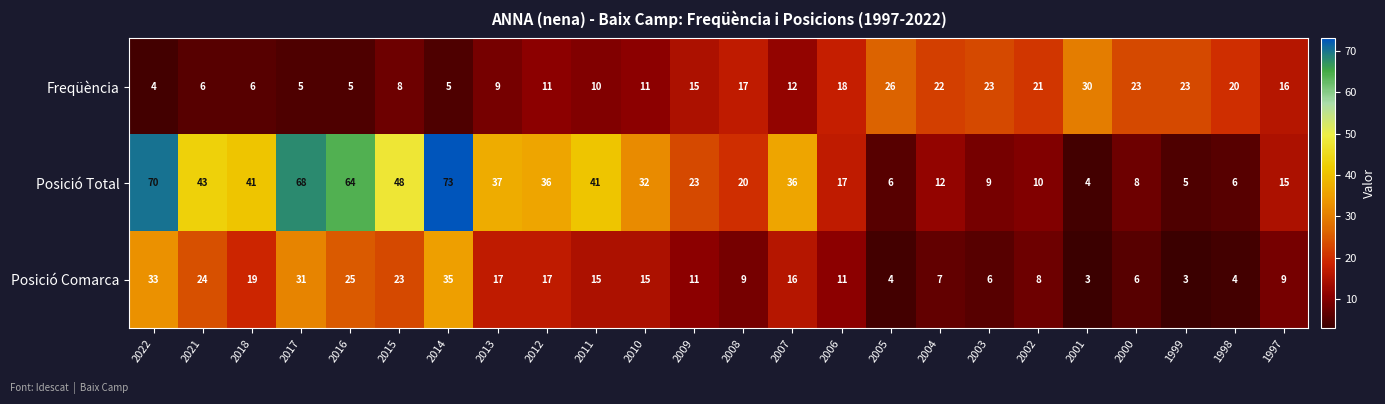

What is the approximate value of Posició Total at 2006, to the nearest 10?

20